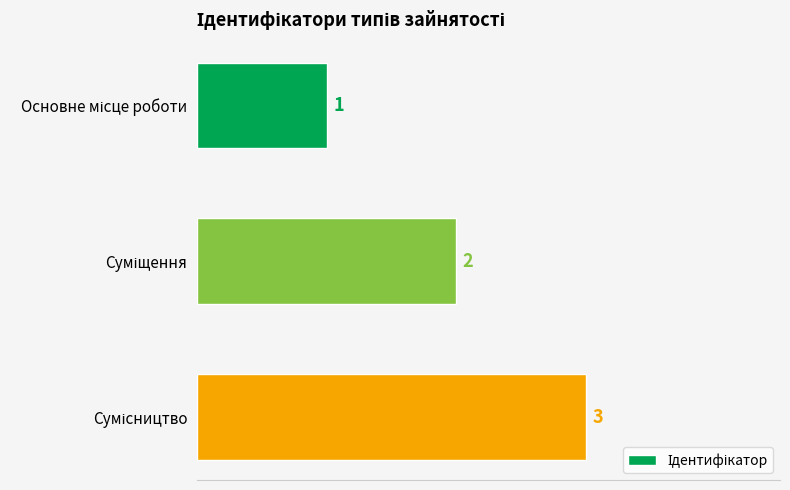

Does the chart contain any negative values?

No